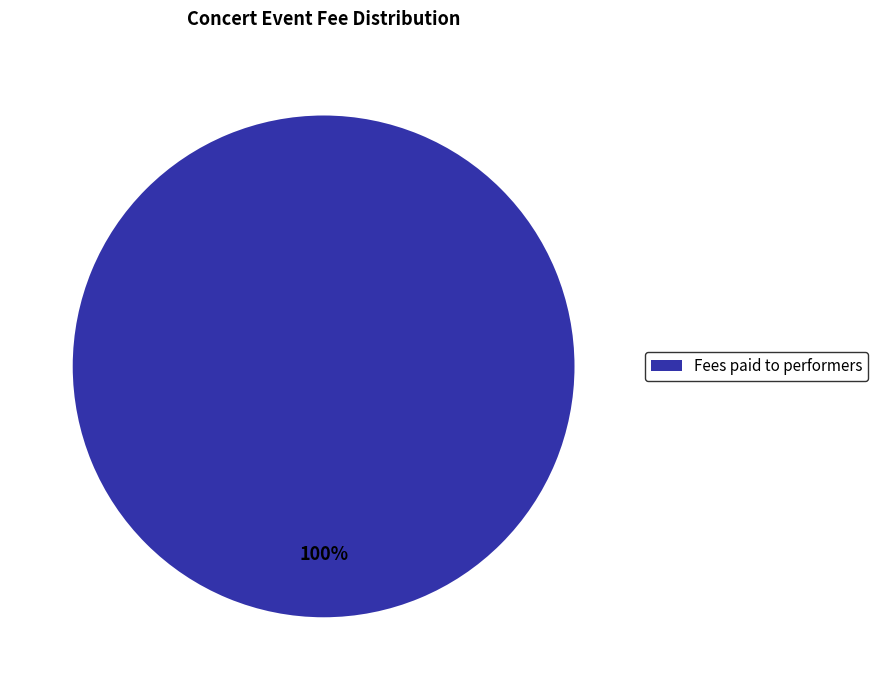

True or false: Fees paid to performers accounts for 94% of the total.

False